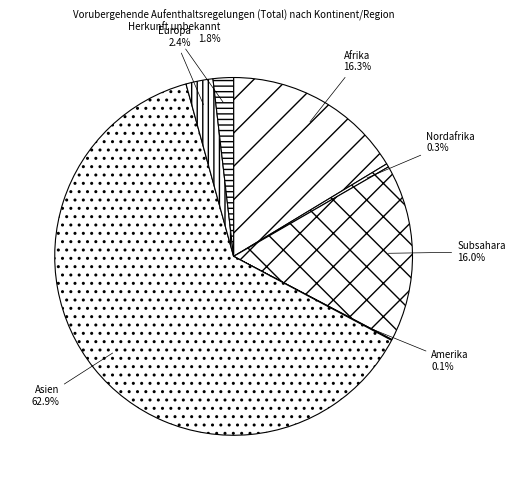

What is the largest slice in the pie chart?

Asien